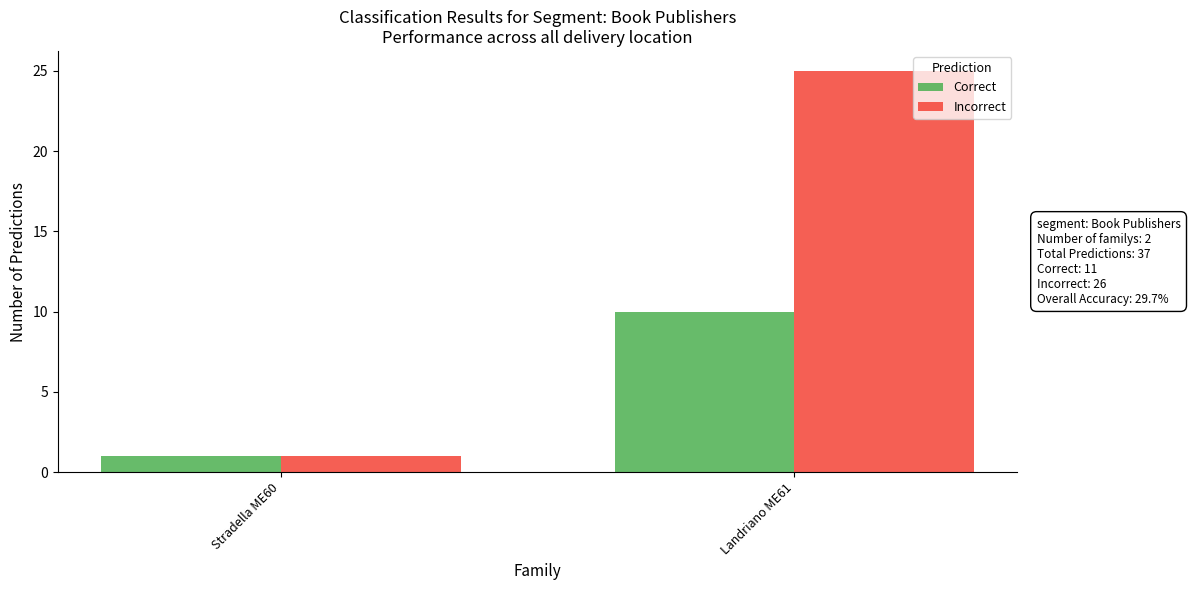

At how many categories does at least one series exceed 20?

1